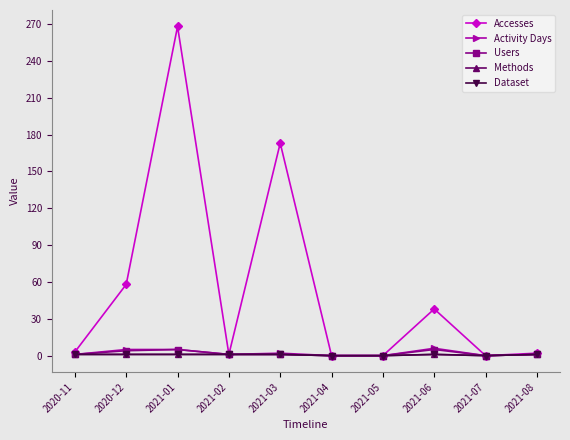

Is this an area chart (filled region under the line)?

No